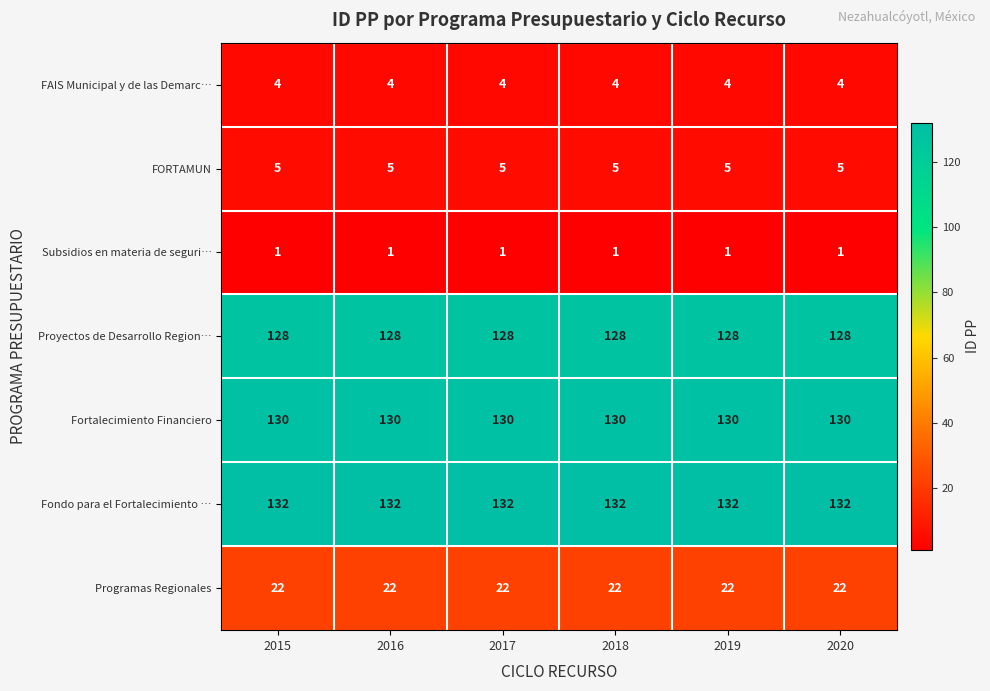

What is the spread (max minus min) of values at 2015?

131